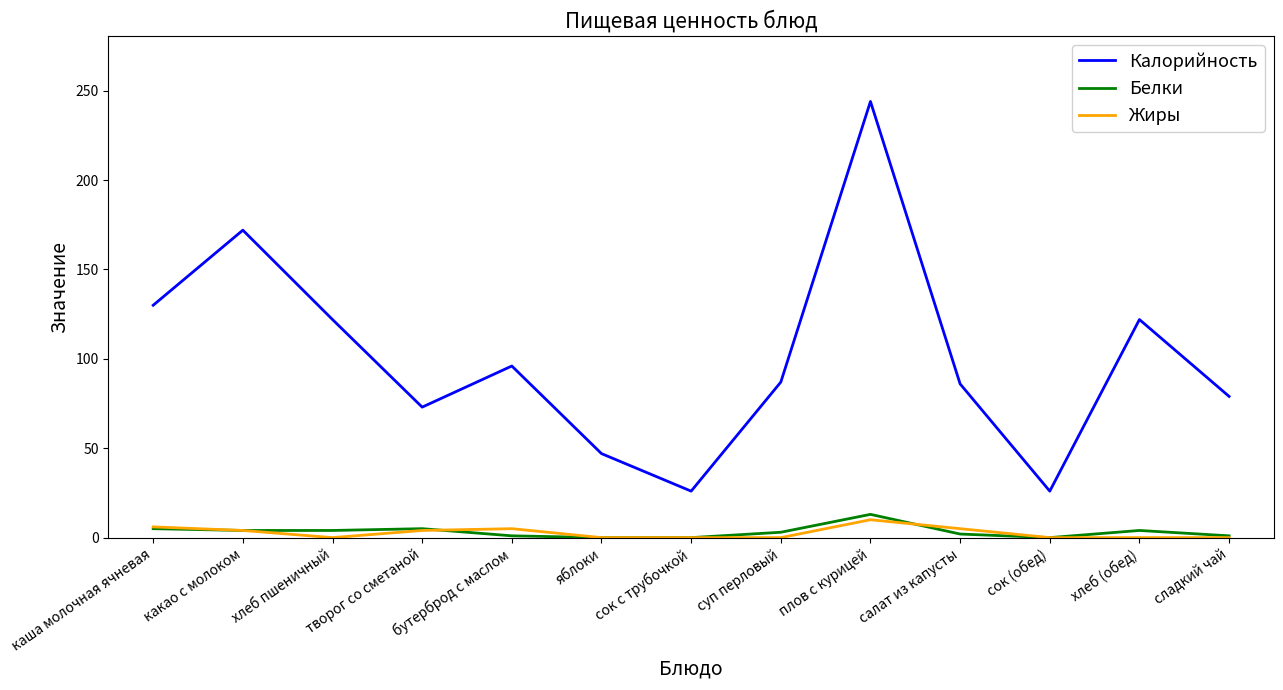

True or false: Калорийность and Жиры cross at least once.

False